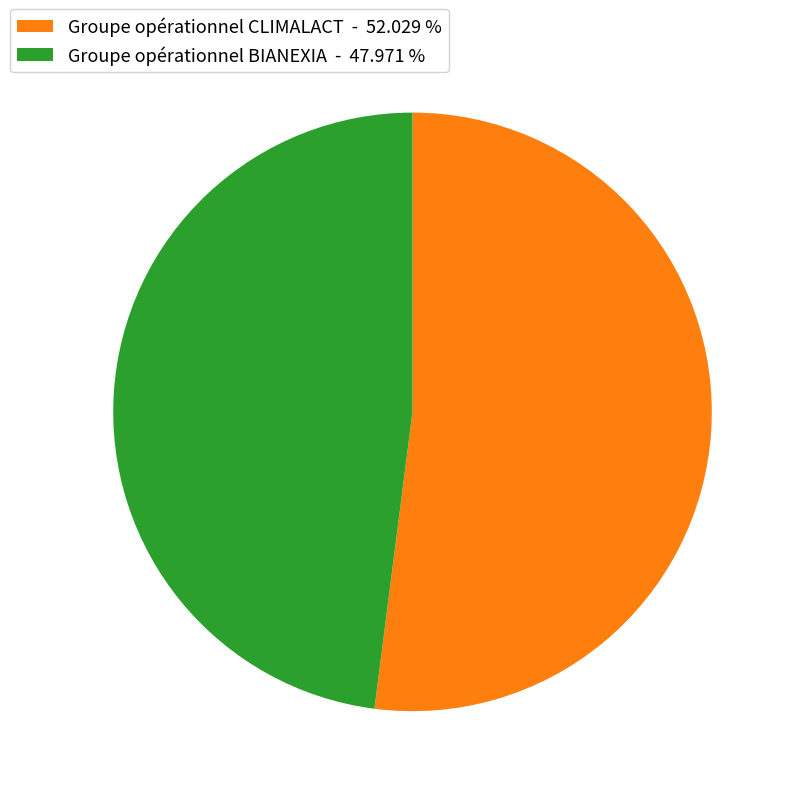

How many slices are in this pie chart?

2